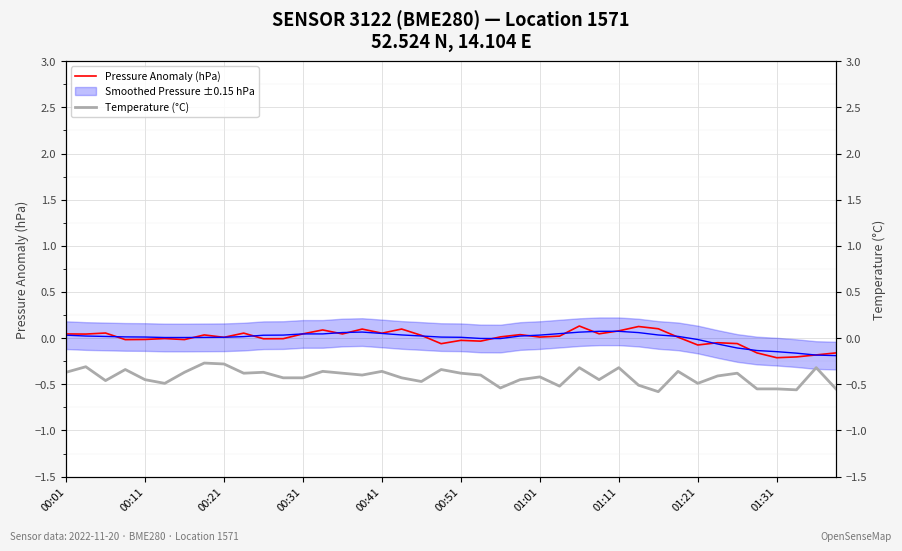

At which category does Pressure Anomaly (hPa) reach its first local peak?

00:21